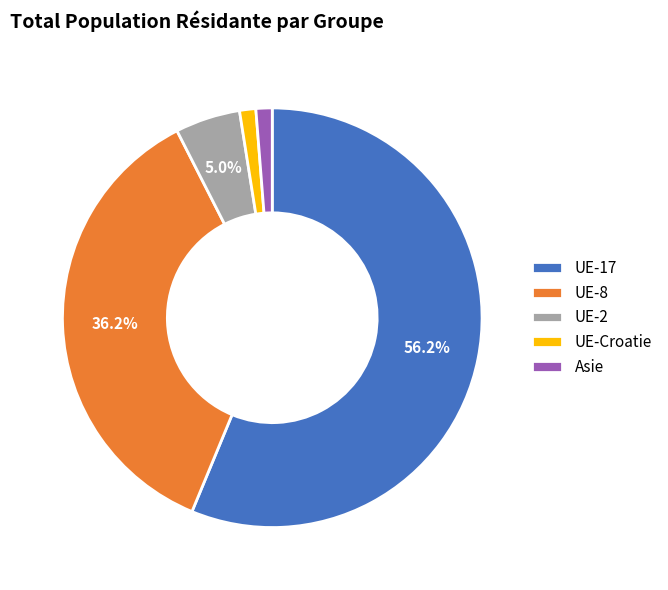

What is the majority slice?

UE-17